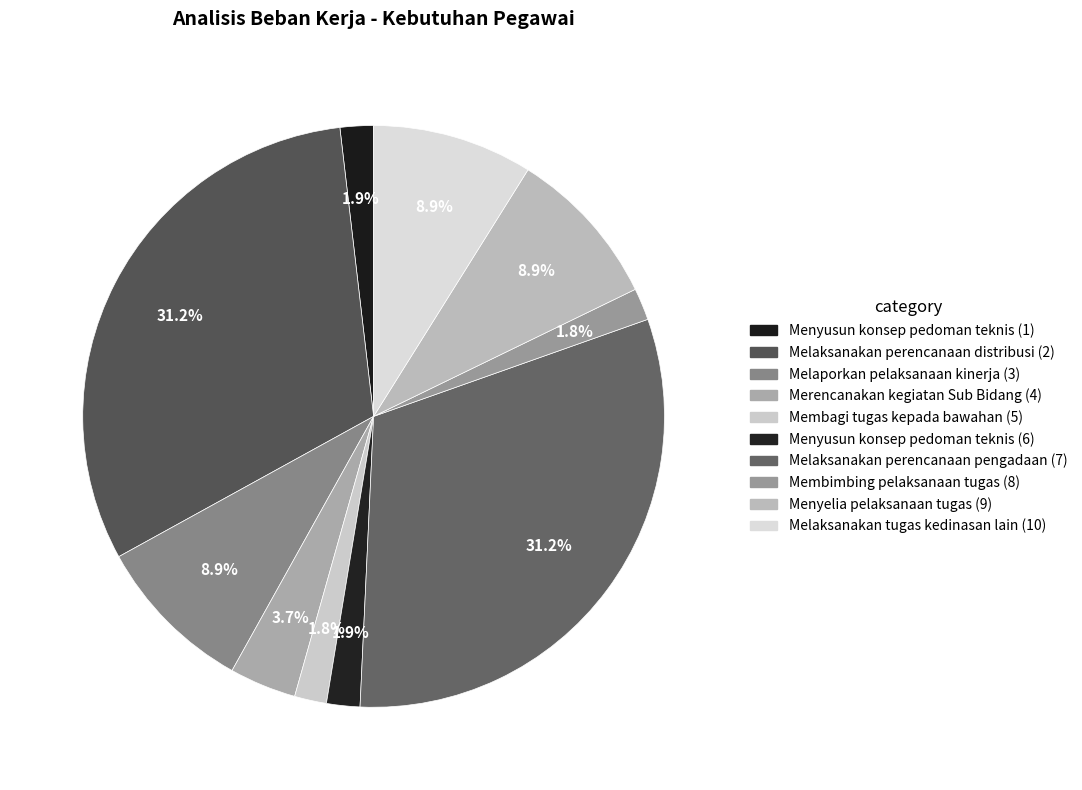

To the nearest percent, what is the average slice percentage?

10%